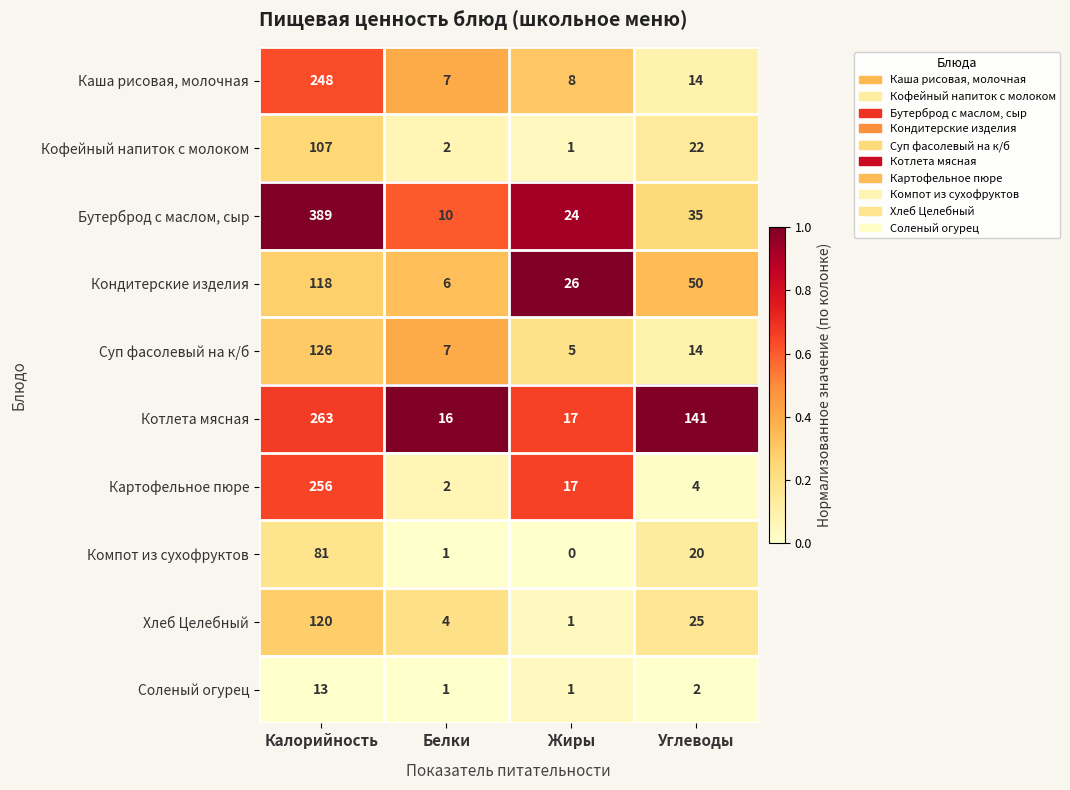

Which series has the largest total across all categories?

Бутерброд с маслом, сыр